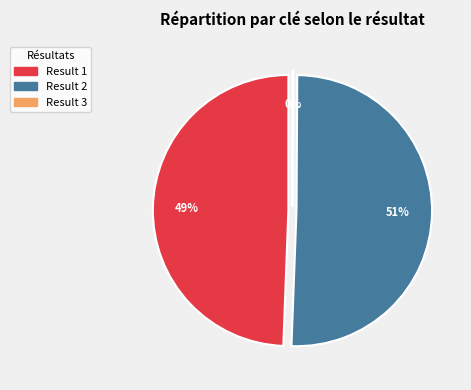

True or false: 3 accounts for 0% of the total.

True